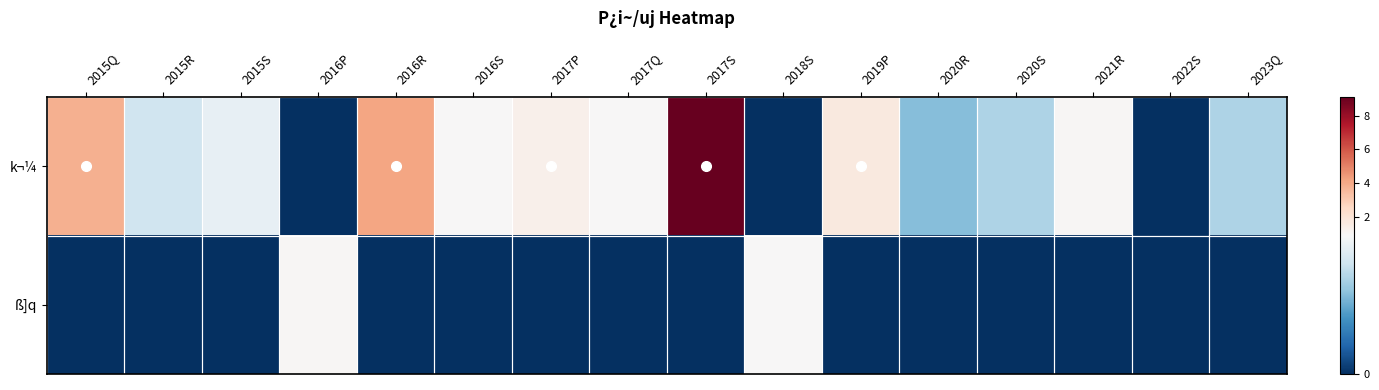

Reading left to right, list all the values displayed in this chart.

k¬¼: 2015Q=3.8	2015R=0.7	2015S=0.8	2016P=0.0	2016R=4.1	2016S=0.9	2017P=1.3	2017Q=0.9	2017S=9.1	2018S=0.0	2019P=1.7	2020R=0.5	2020S=0.6	2021R=1.0	2022S=0.0	2023Q=0.6
ß]q: 2015Q=0.0	2015R=0.0	2015S=0.0	2016P=1.0	2016R=0.0	2016S=0.0	2017P=0.0	2017Q=0.0	2017S=0.0	2018S=0.9	2019P=0.0	2020R=0.0	2020S=0.0	2021R=0.0	2022S=0.0	2023Q=0.0